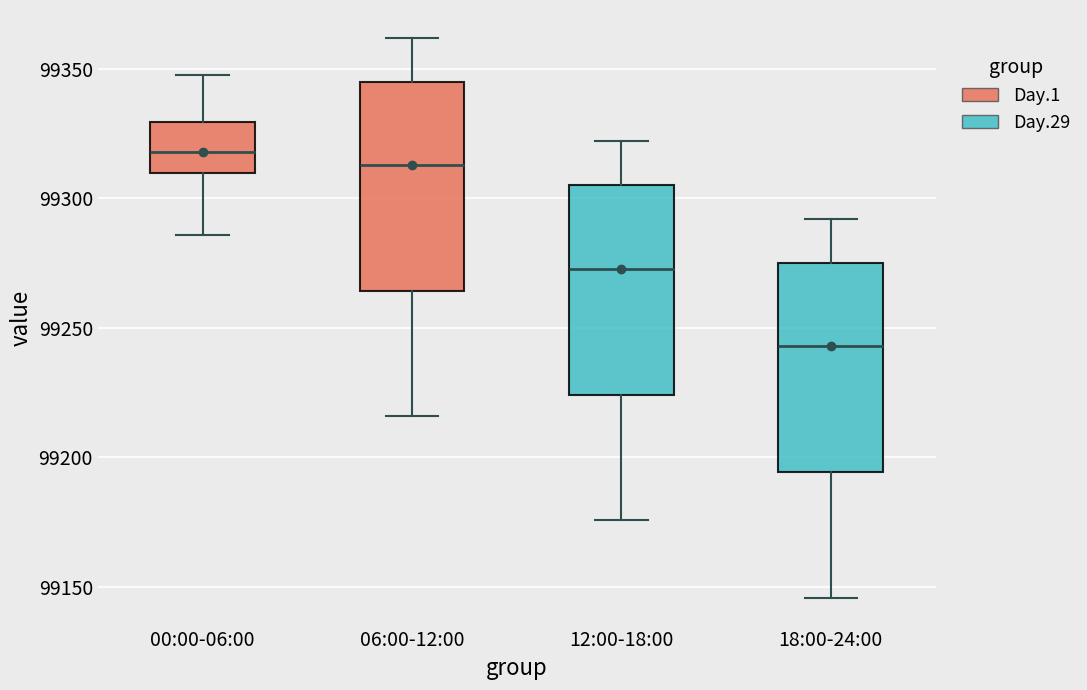

Where does the upper whisker of the box for 06:00-12:00 end on the y-axis? The values are not printed on the chart, so give them approximately, as read against the axis.

99360